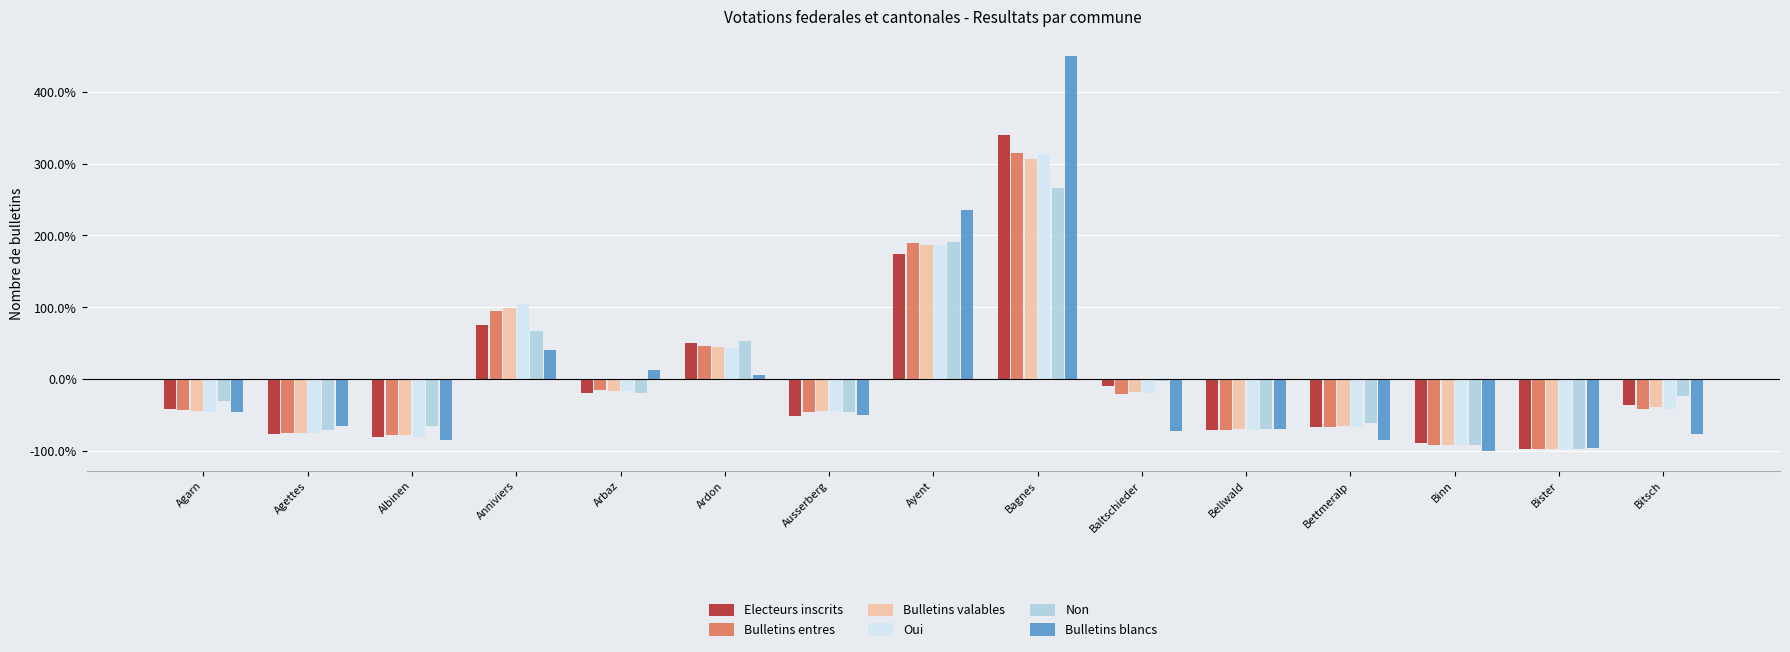

What is the difference between the Bulletins blancs values at Bellwald and Bagnes?

518.2